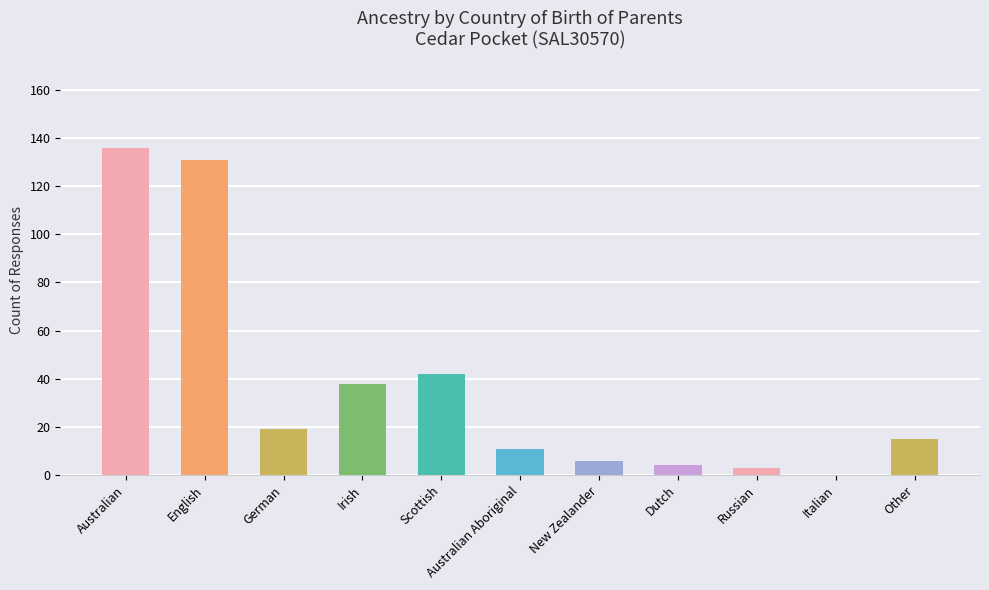

Between Italian and Other, which is larger?

Other